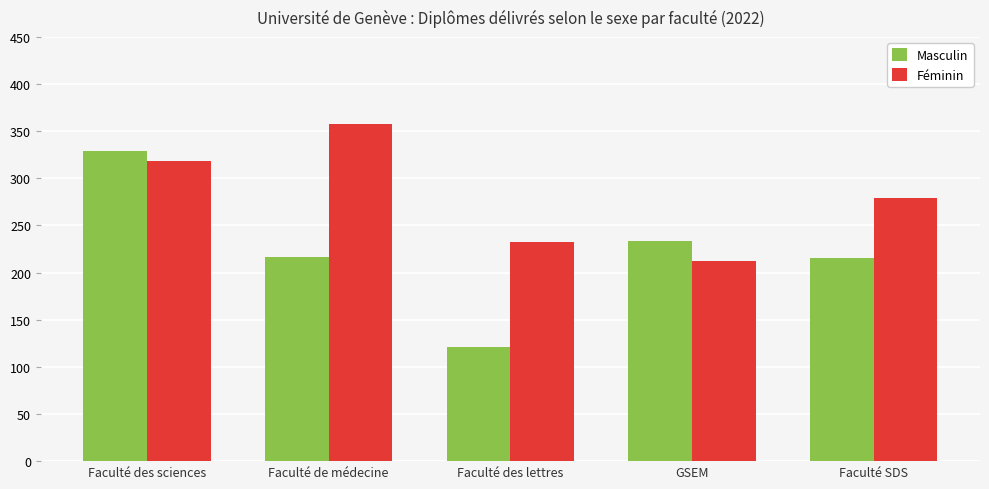

What is the difference between the Masculin values at Faculté des sciences and Faculté de médecine?

112